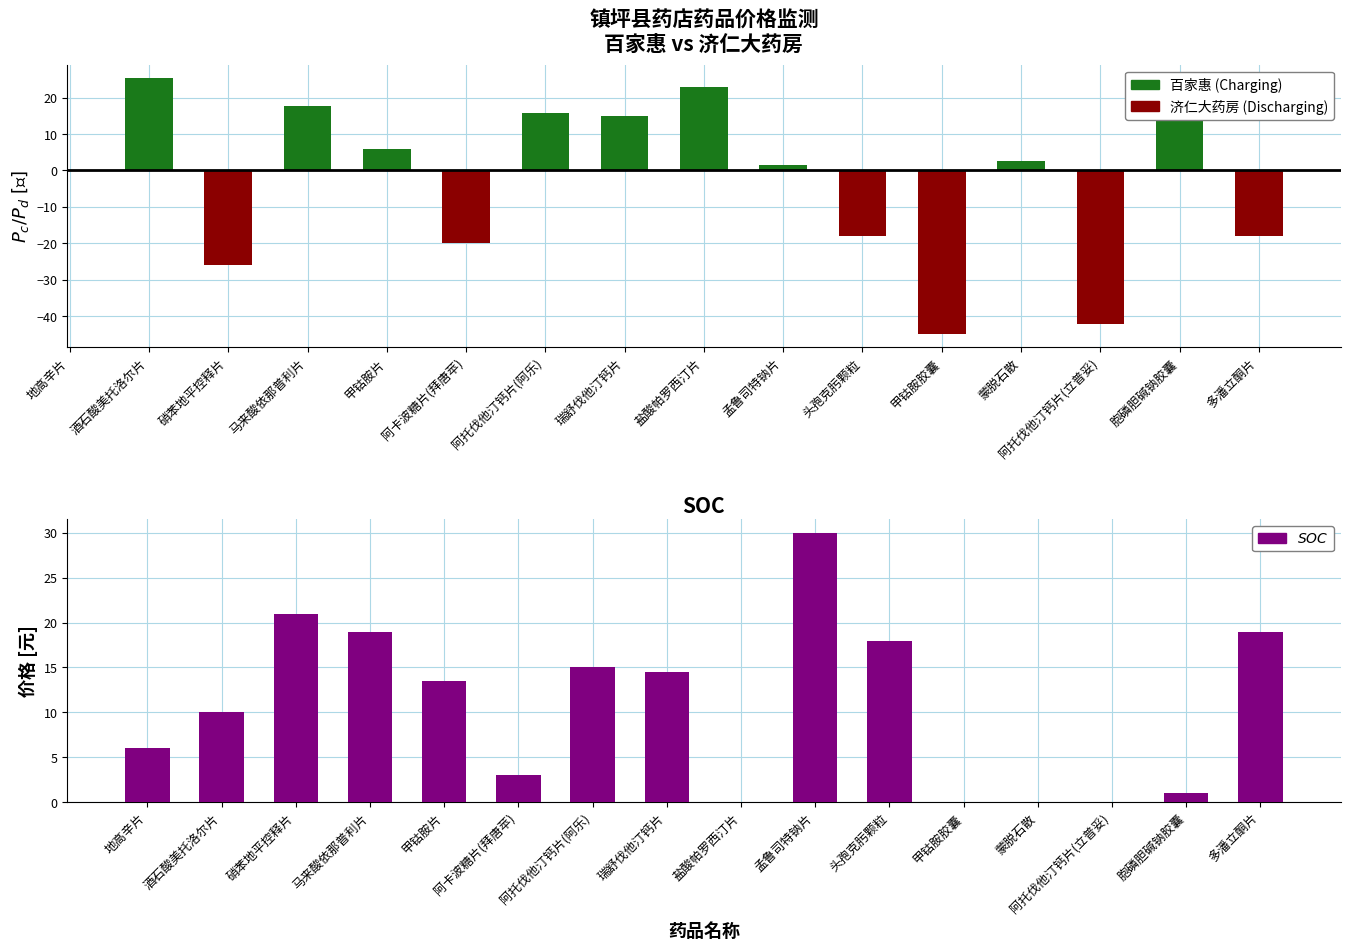

What is the difference between the maximum and second lowest values?

30.0